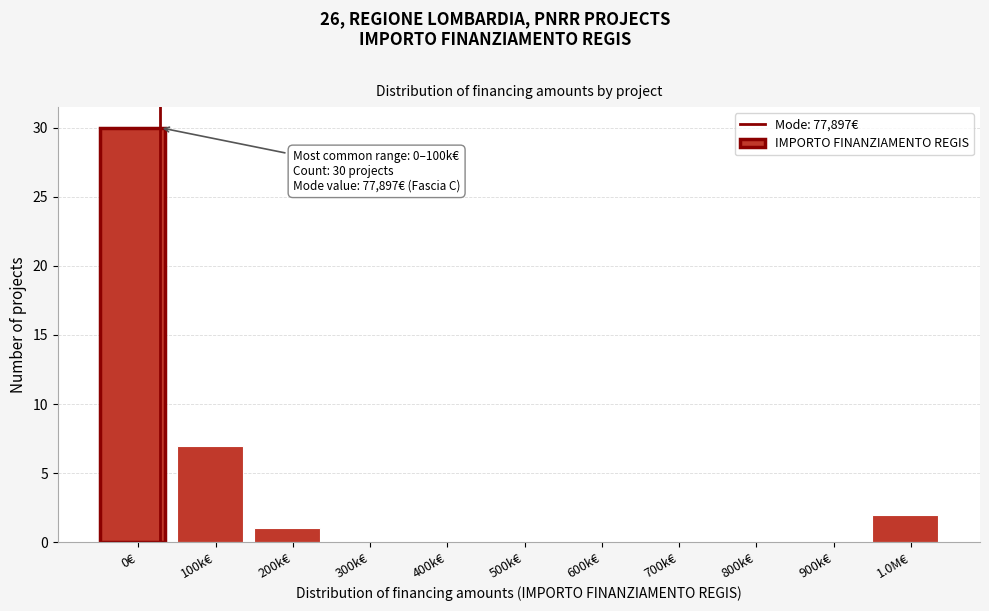

Reading right to left, list all the values displayed in this chart.

1.0M€=2	900k€=0	800k€=0	700k€=0	600k€=0	500k€=0	400k€=0	300k€=0	200k€=1	100k€=7	0€=30